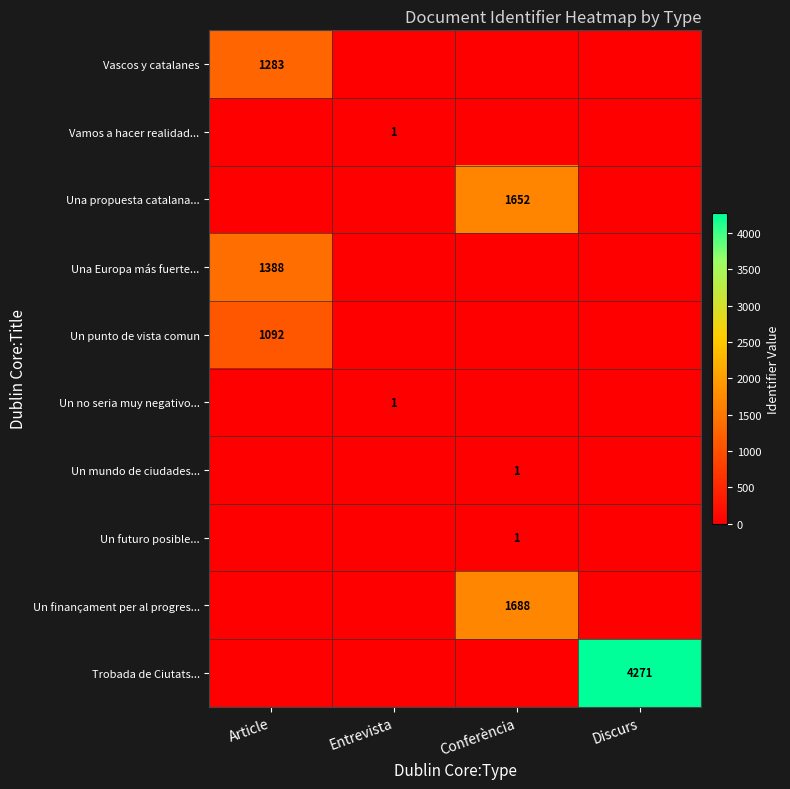

The Vascos y catalanes series shows 1283 at Article. True or false?

True